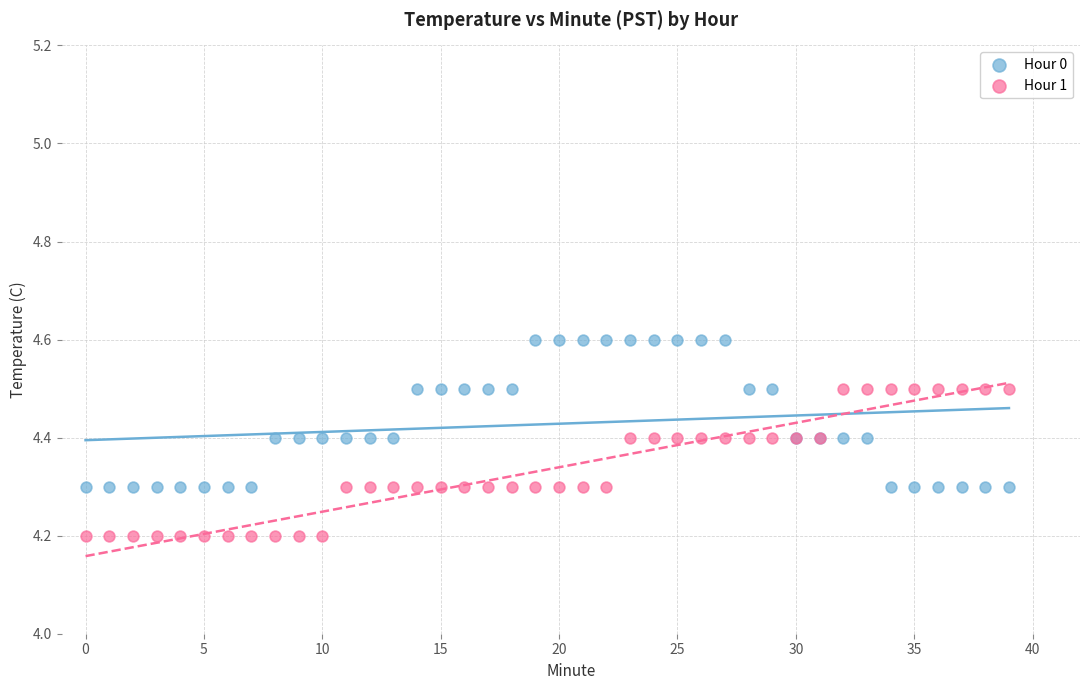

Which series contains the lowest Y value?

Hour 1